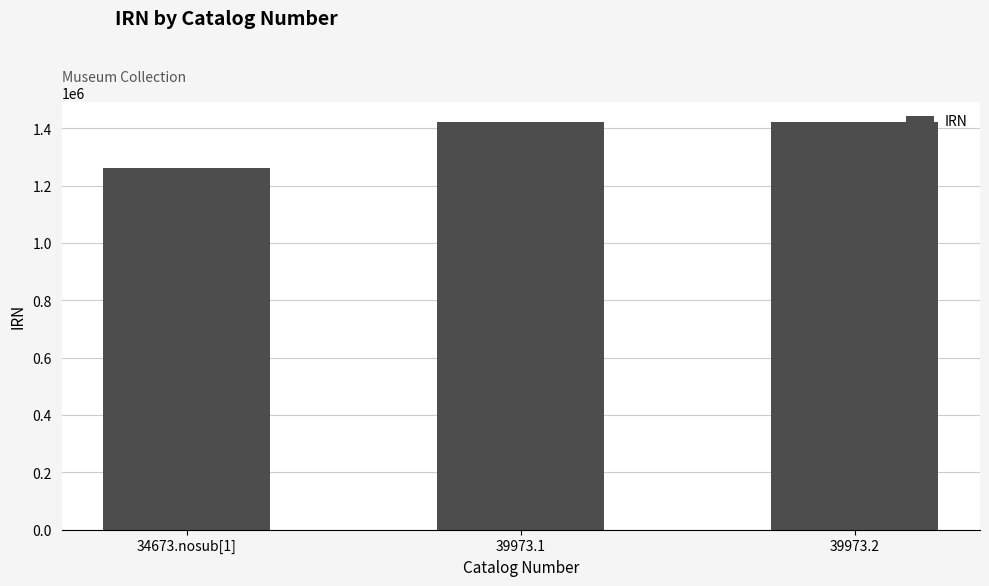

What is the smallest value displayed?

1261616